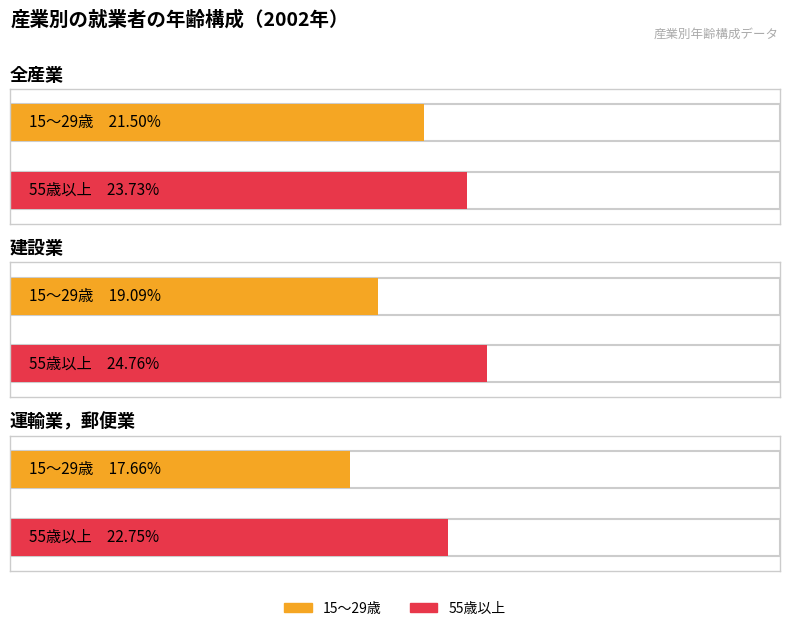

Read the 15～29歳 value at 全産業.

21.5